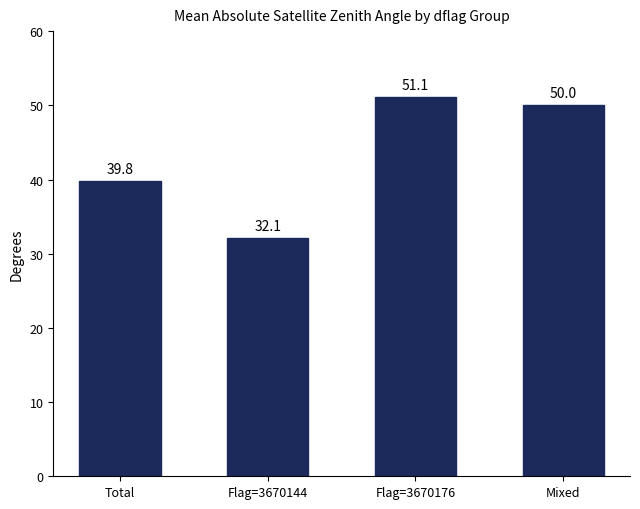

The value at Total is 14.4. True or false?

False